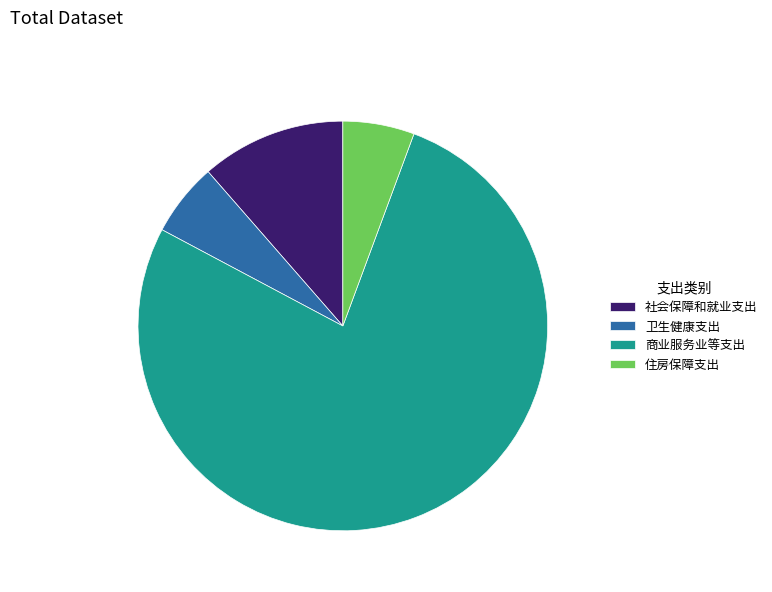

Does 社会保障和就业支出 account for over 50% of the chart?

No